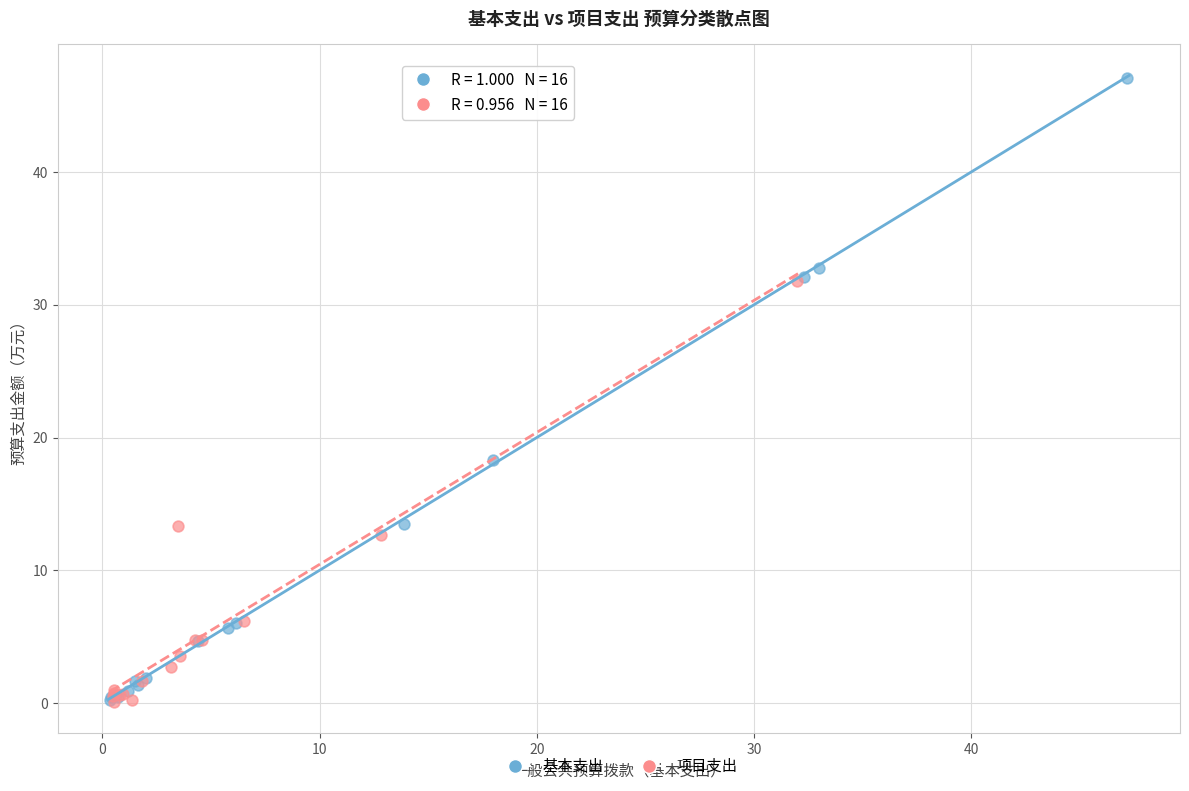

Which series contains the highest Y value?

基本支出